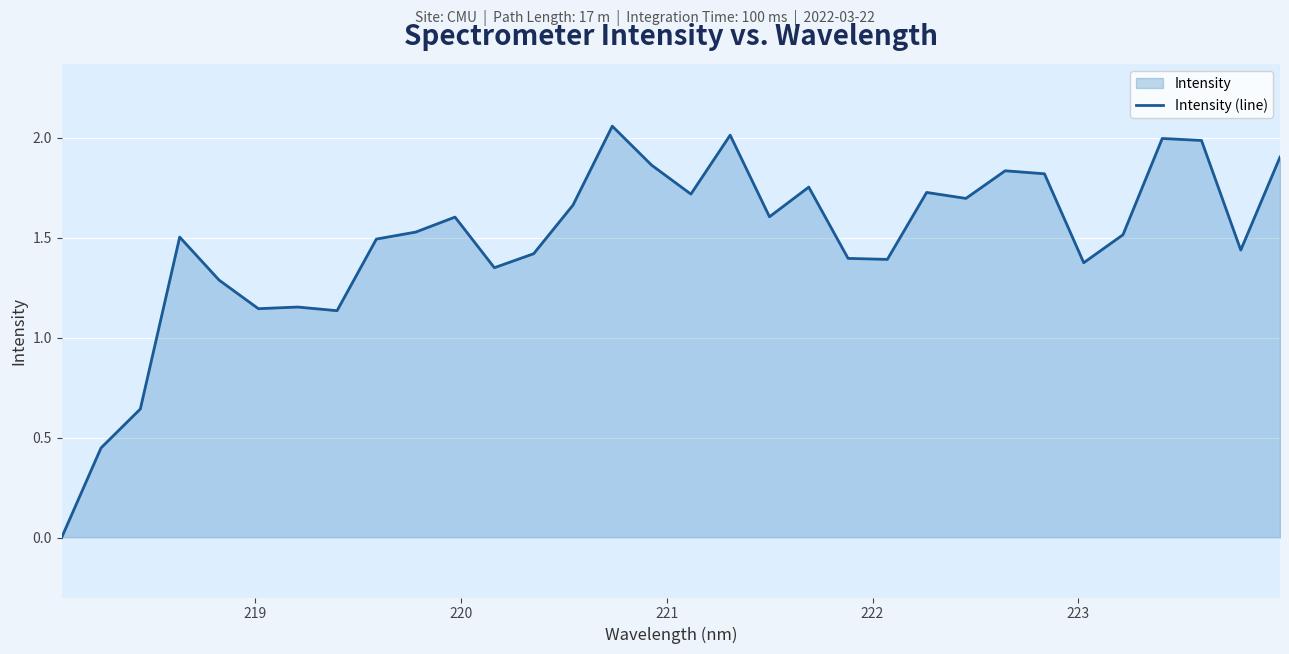

How many lines are shown in the chart?

1